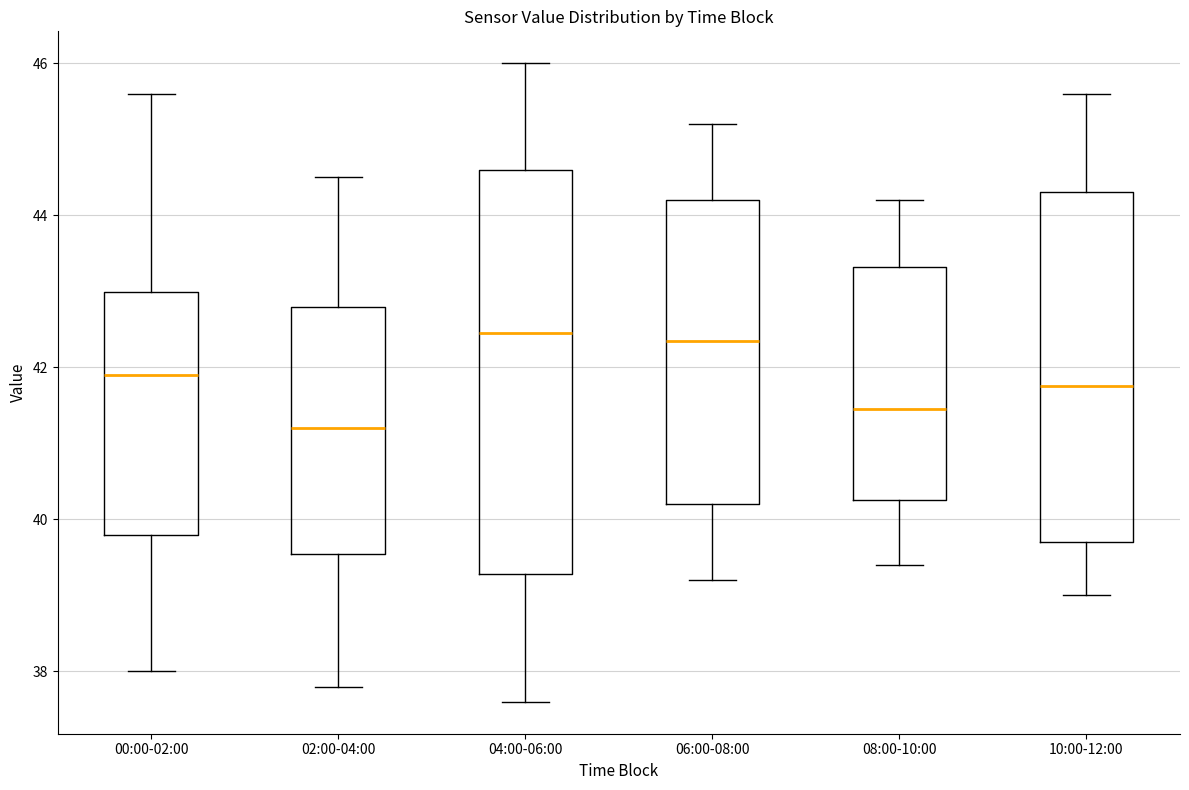

Reading left to right, transcribe this box plot: for each box, give where its median line is, the range the box spans, and where its two whiskers end, as read against the y-axis. The values are not printed on the chart, so give them approximately, as read against the axis.

00:00-02:00: median 42.0, box 39.8 to 43.0, whiskers 38.0 to 45.6
02:00-04:00: median 41.2, box 39.6 to 42.8, whiskers 37.8 to 44.6
04:00-06:00: median 42.4, box 39.2 to 44.6, whiskers 37.6 to 46.0
06:00-08:00: median 42.4, box 40.2 to 44.2, whiskers 39.2 to 45.2
08:00-10:00: median 41.4, box 40.2 to 43.4, whiskers 39.4 to 44.2
10:00-12:00: median 41.8, box 39.8 to 44.4, whiskers 39.0 to 45.6